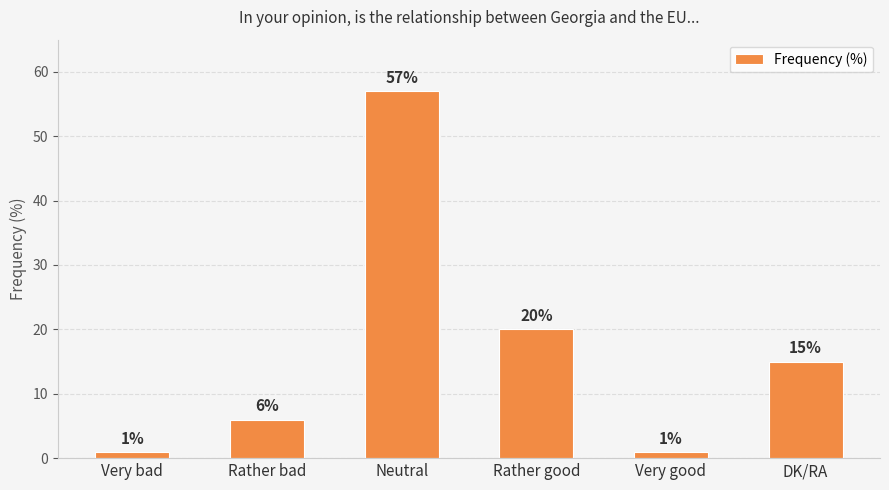

What is the ratio of the value at Neutral to the value at DK/RA?

3.8